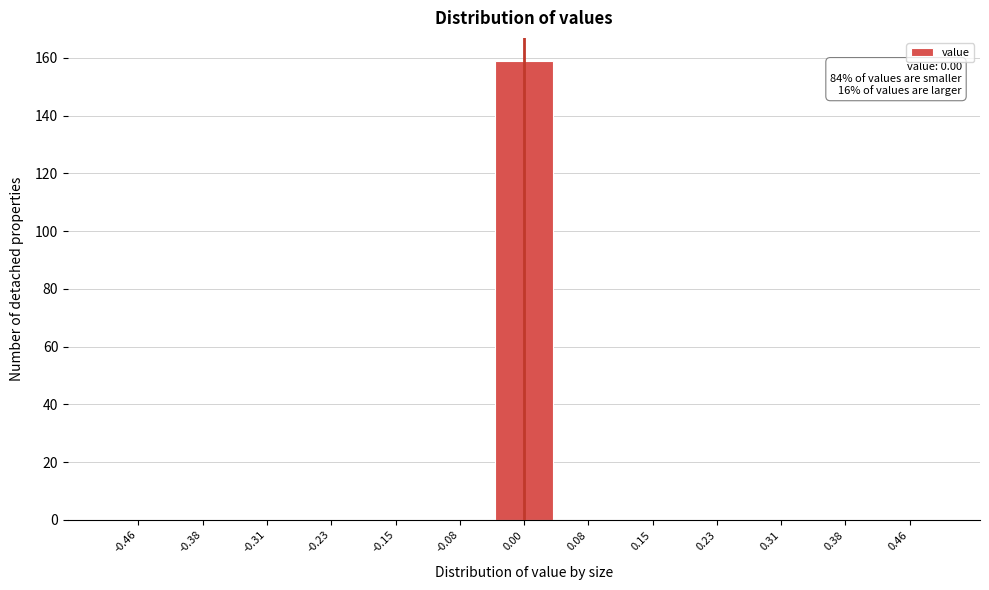

Over which range of the x-axis is the bar tallest?

-0.04 to 0.04